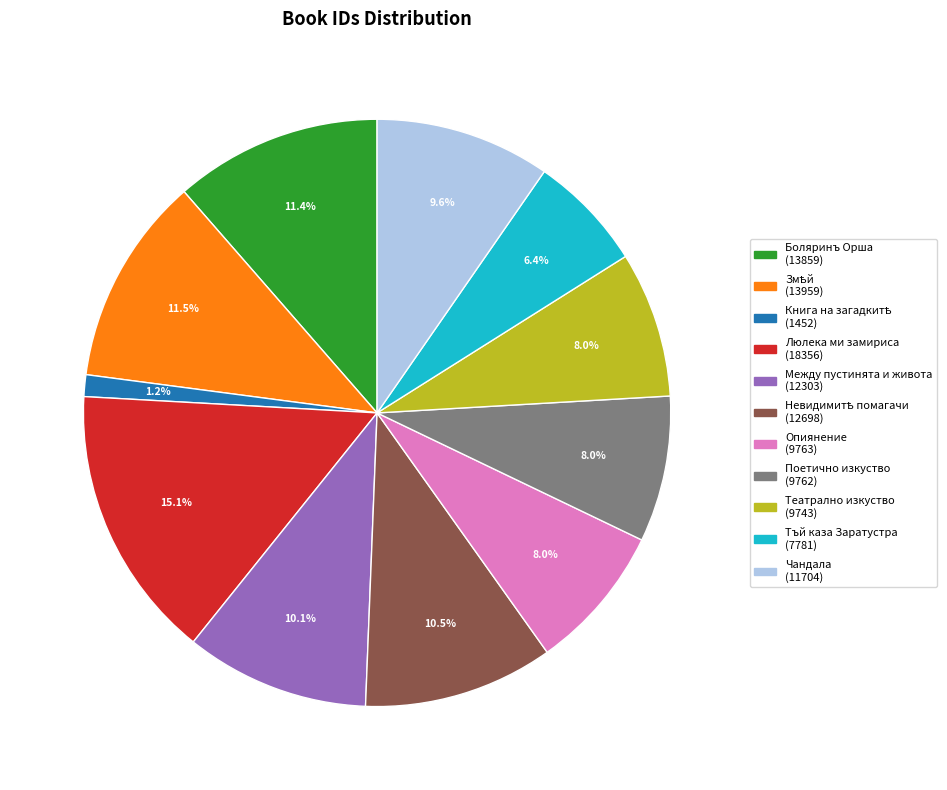

The Боляринъ Орша slice represents 11% of the pie. True or false?

True